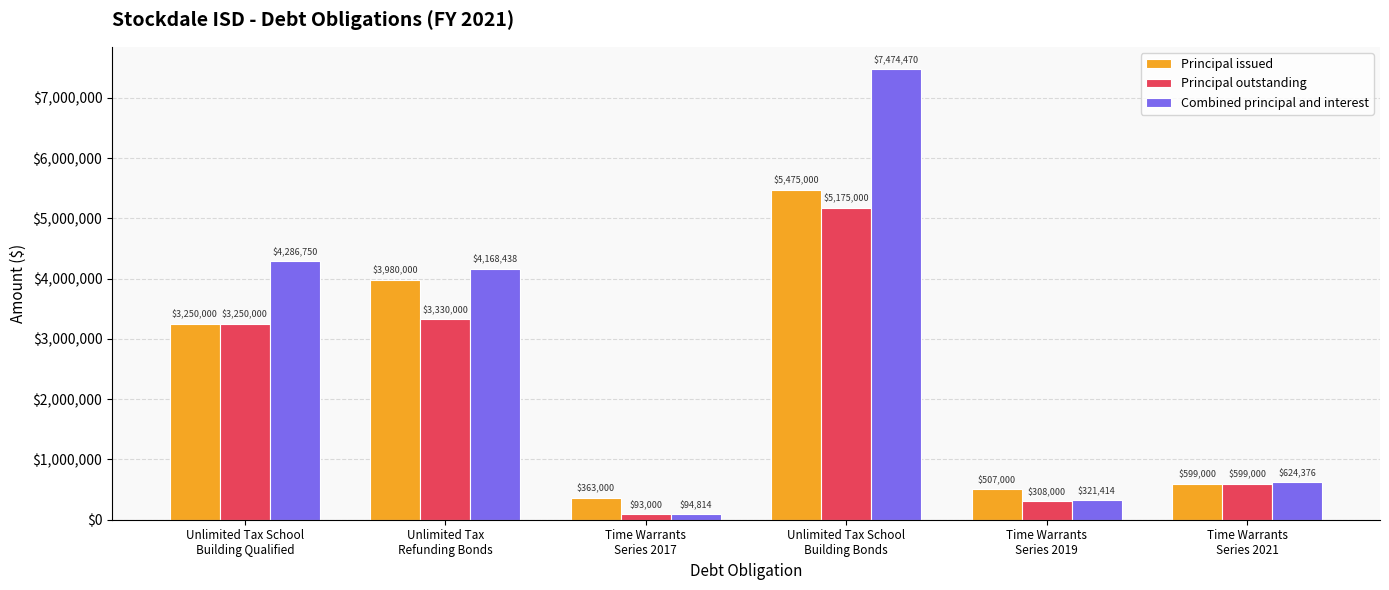

List the labels in order of Combined principal and interest value, smallest first.

Time Warrants
Series 2017, Time Warrants
Series 2019, Time Warrants
Series 2021, Unlimited Tax
Refunding Bonds, Unlimited Tax School
Building Qualified, Unlimited Tax School
Building Bonds